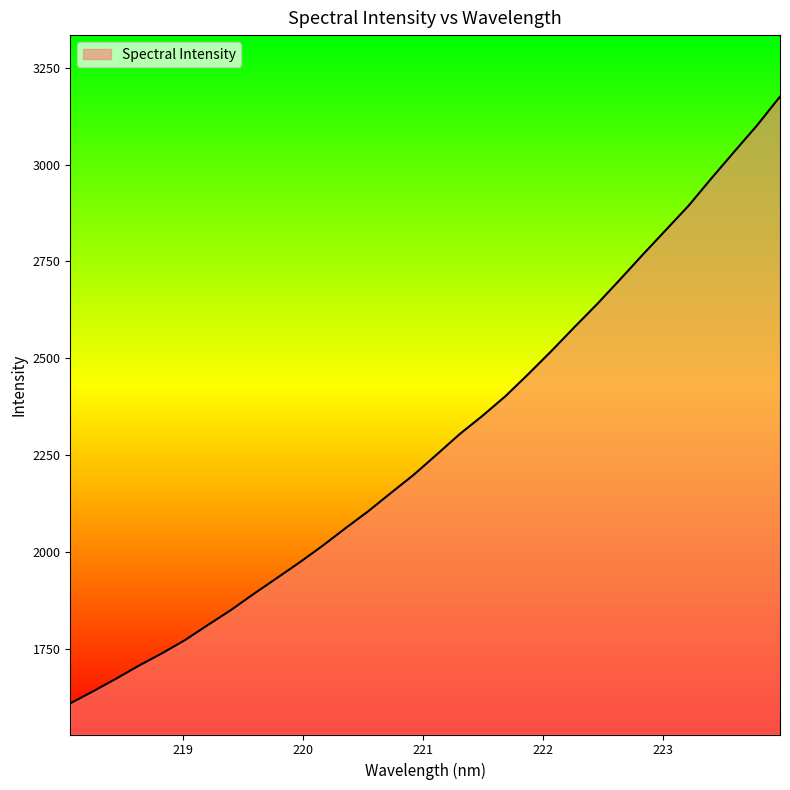

What is the smallest value displayed?

1608.7